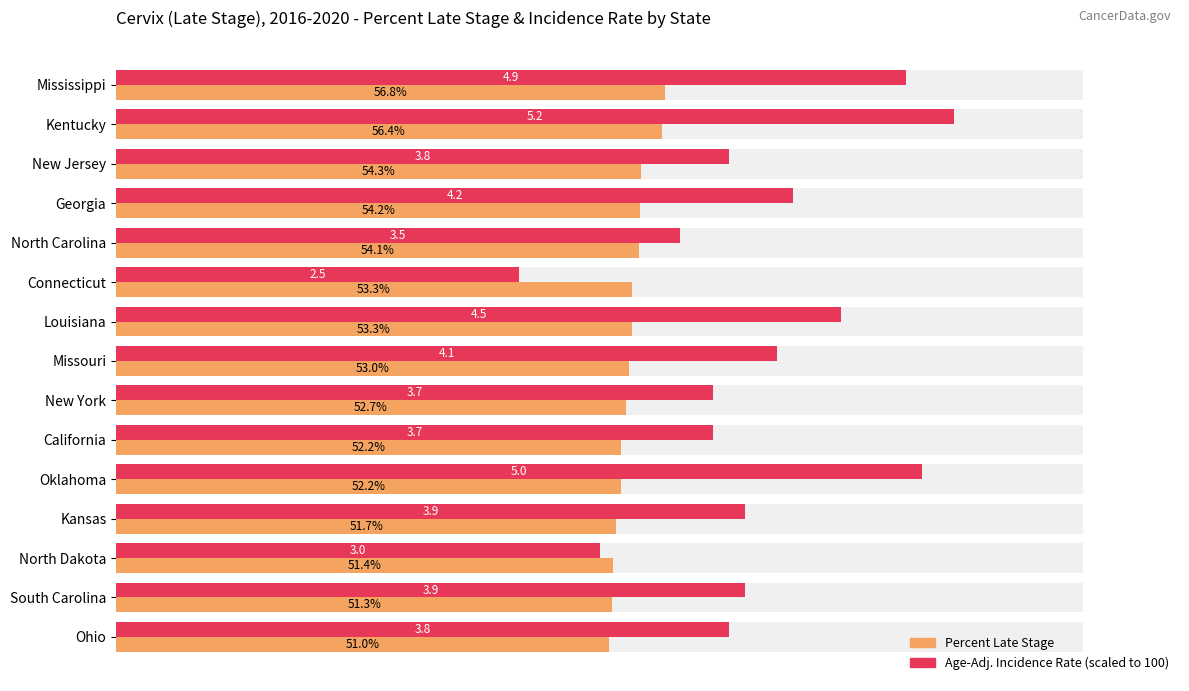

Which series has the largest range (max minus min)?

Age-Adj. Incidence Rate (scaled)